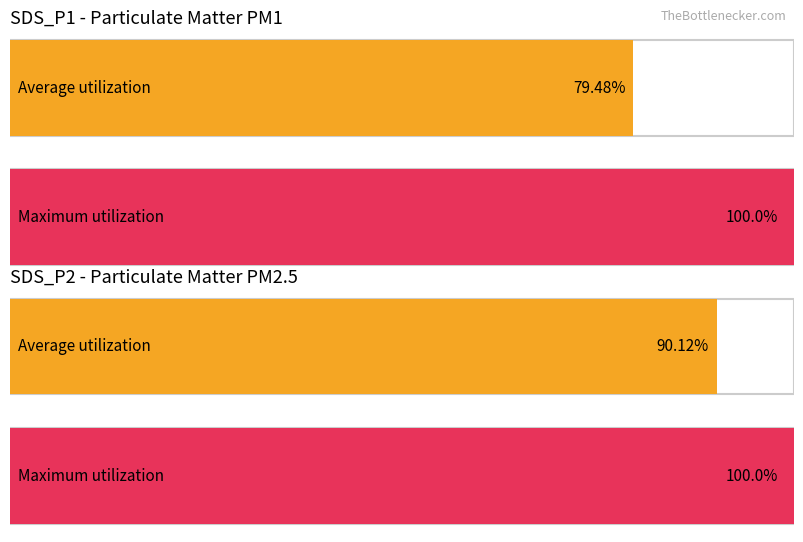

What are all the series names shown in the legend?

SDS_P1, SDS_P2